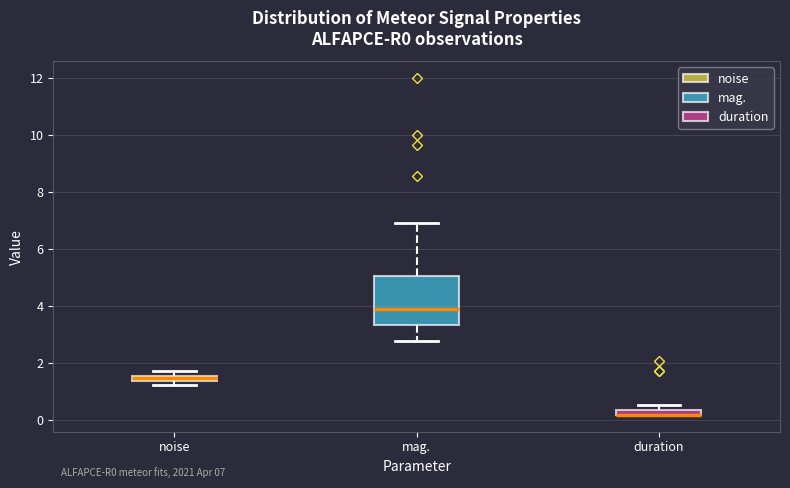

Which box is the tallest, from its lower edge to its upper edge?

mag.